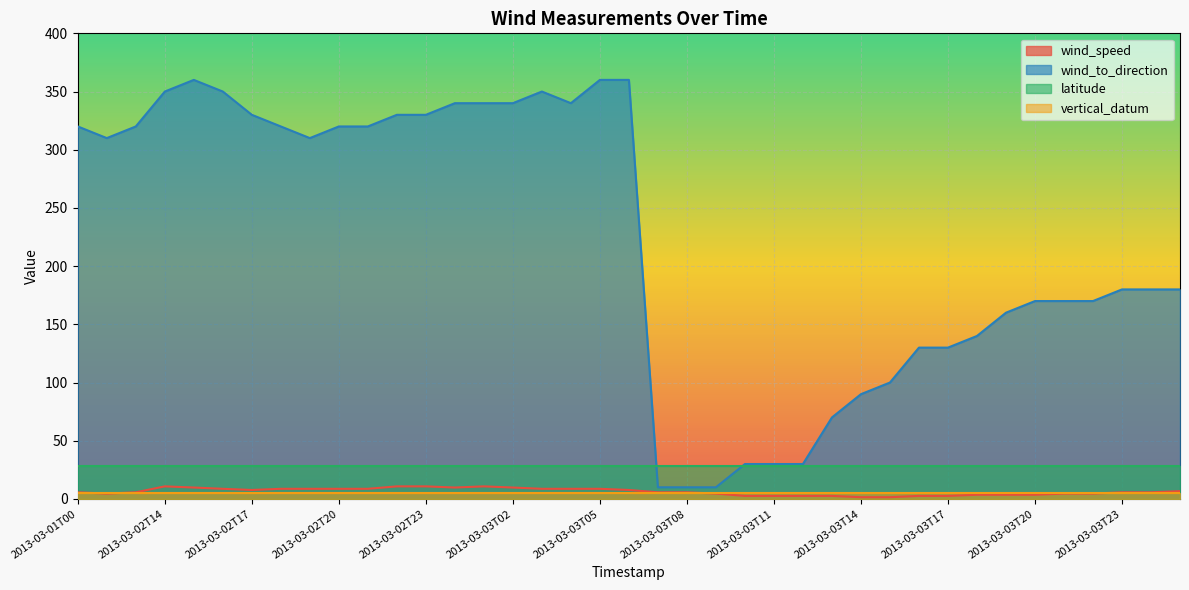

In wind_to_direction, how many points are higher than both neighbors (excluding endpoints)?

2